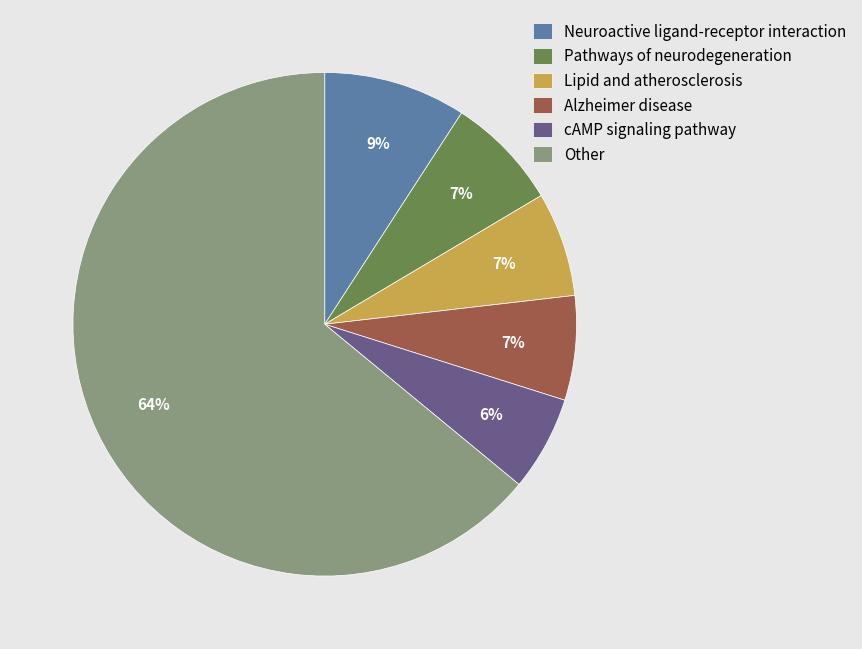

Is there a majority slice in this chart?

Yes